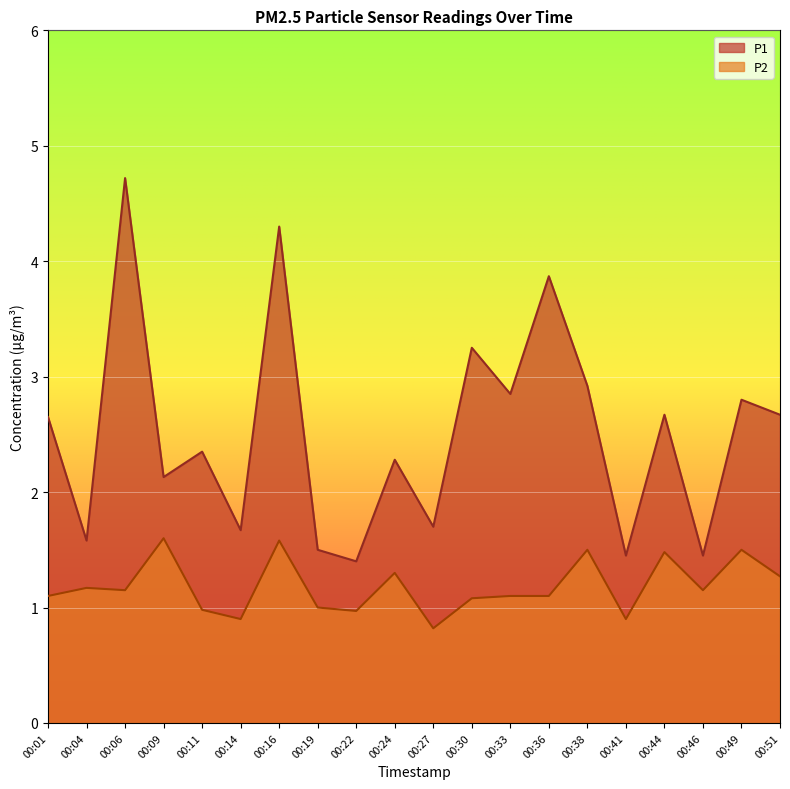

List the series in order of their overall mean, lowest first.

P2, P1